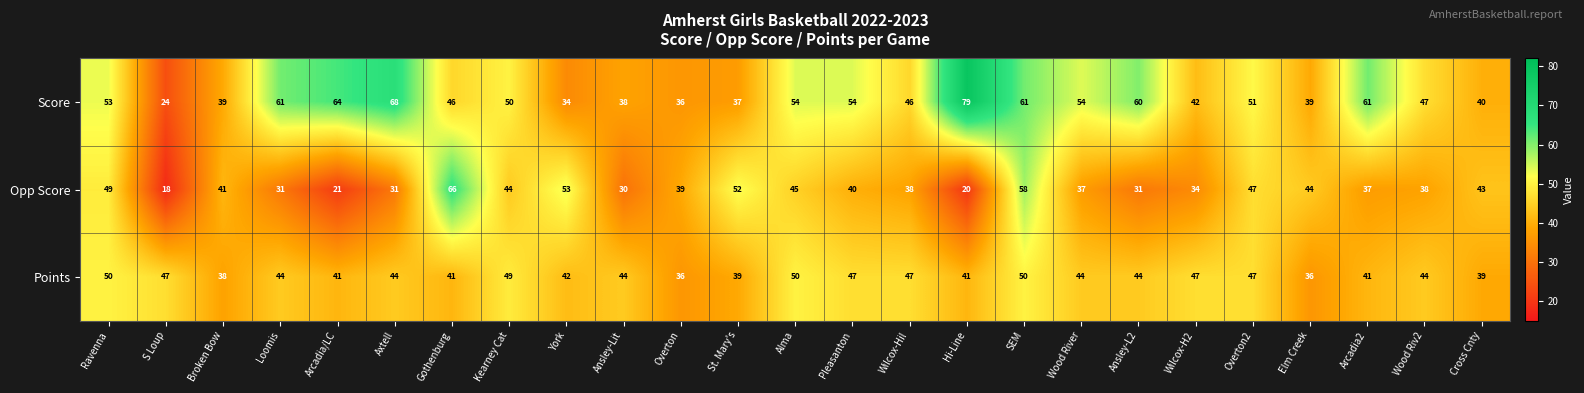

Count the number of categories in the chart.

25